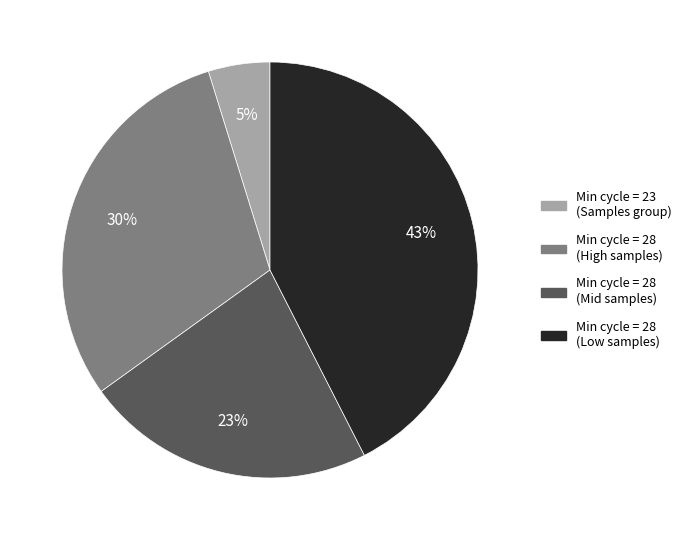

Is there any slice that represents more than half of the pie?

No